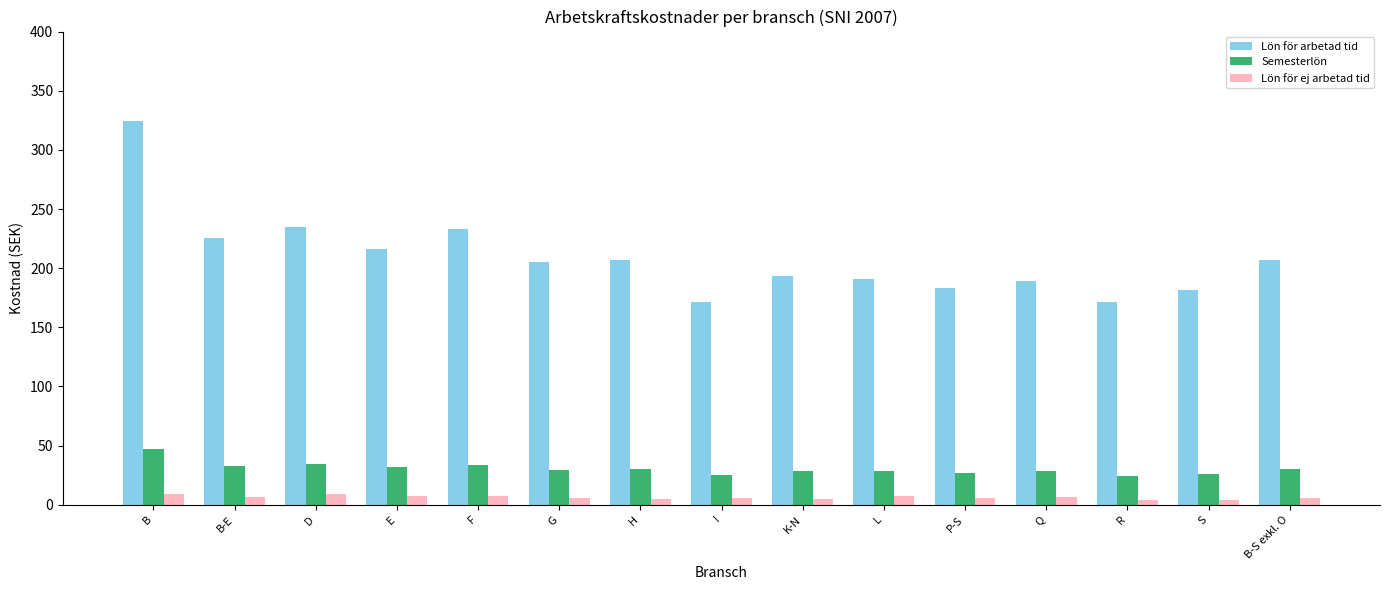

Which category has the highest value in the Semesterlön series?

B